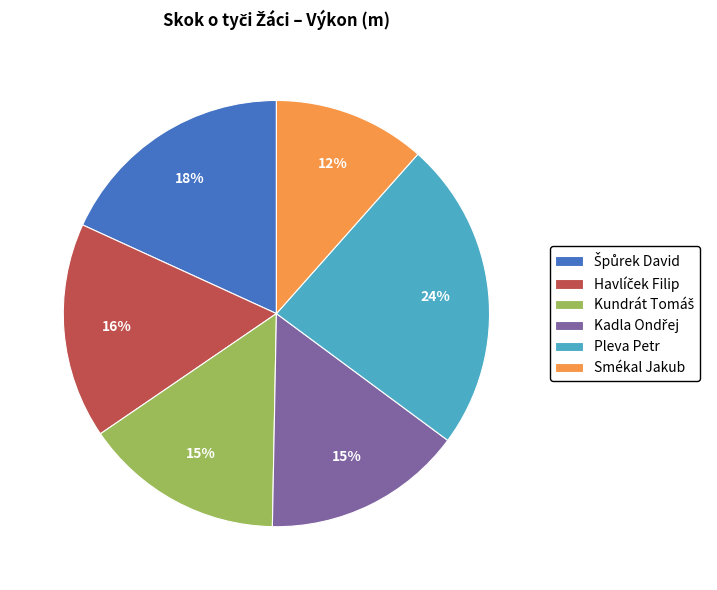

Is it true that Smékal Jakub is 25% of the pie?

False